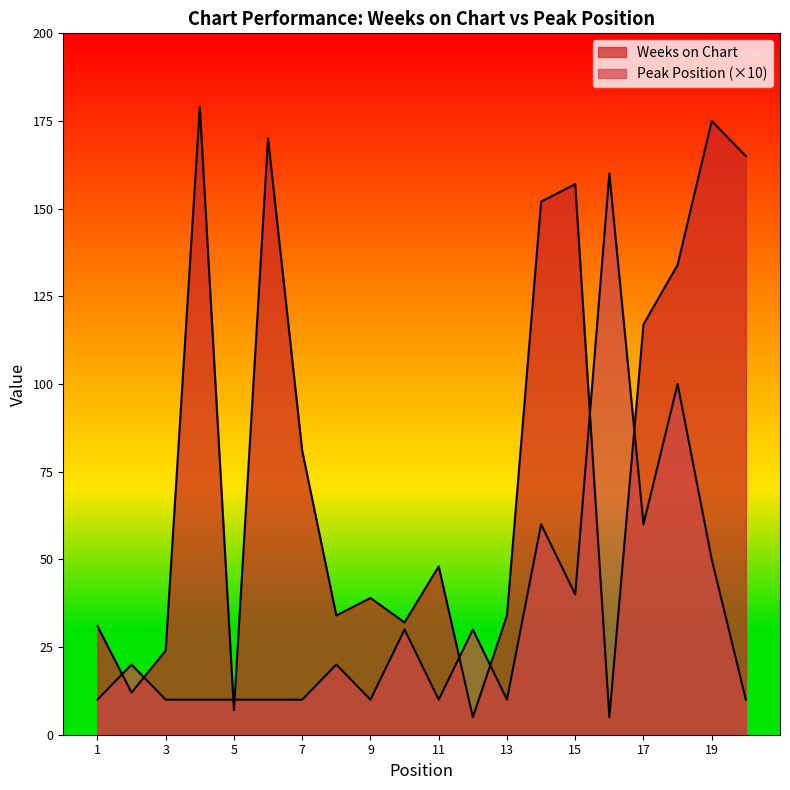

After their last crossing, which series has the higher values: Peak Position or Weeks on Chart?

Weeks on Chart